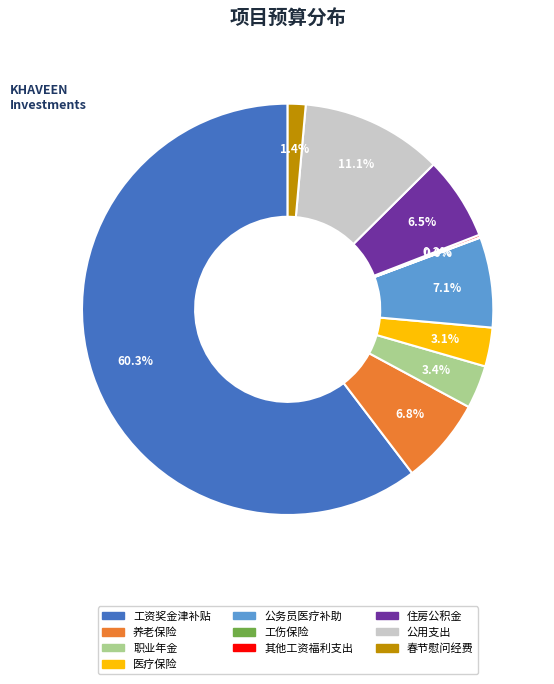

Between 医疗保险 and 公务员医疗补助, which is larger?

公务员医疗补助